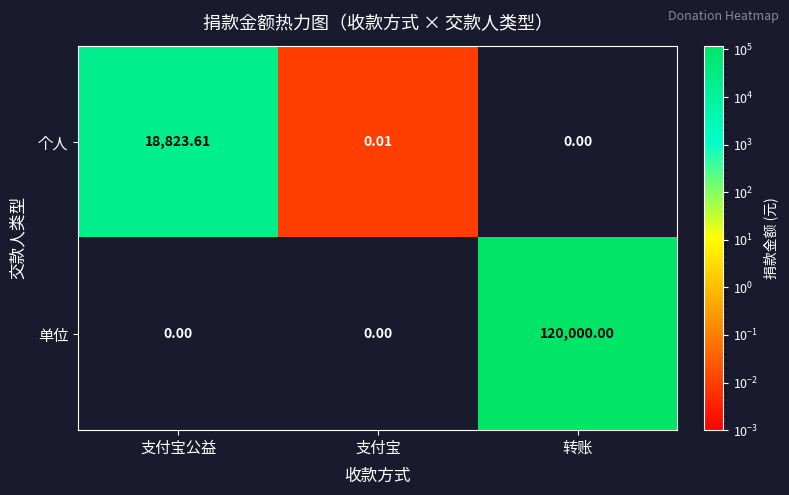

Between 支付宝 and 转账, which series saw the biggest shift?

单位